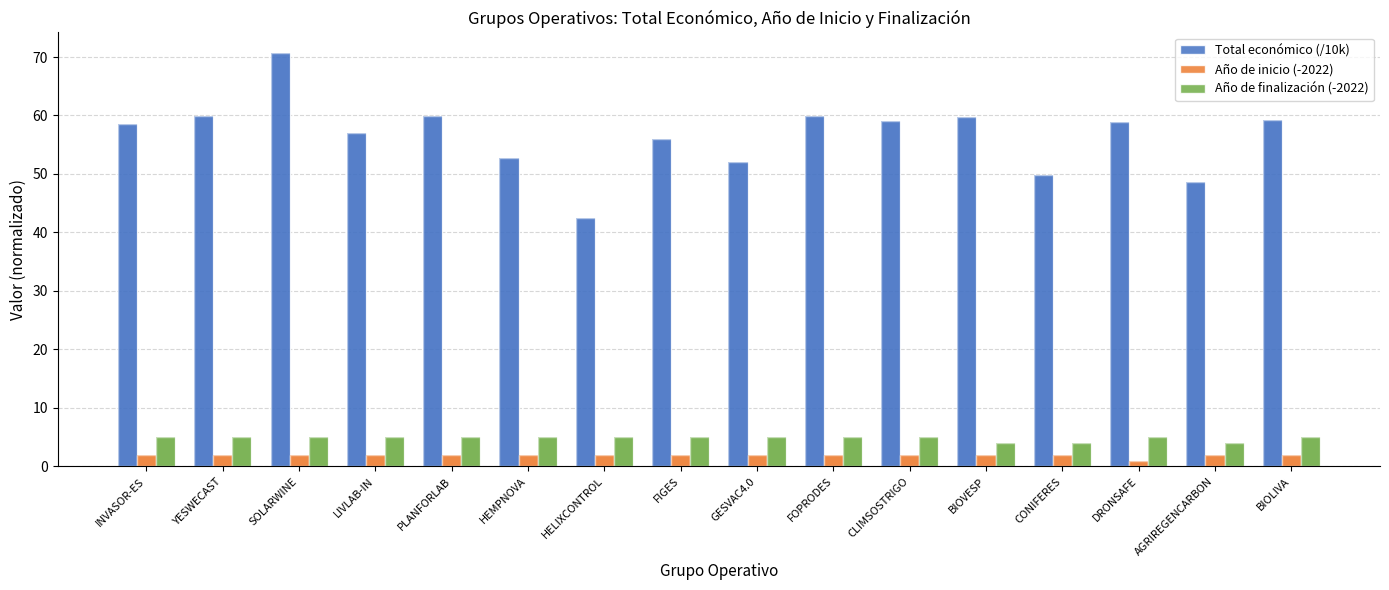

Rank the categories by Año de inicio (-2022) value from lowest to highest.

DRONSAFE, INVASOR-ES, YESWECAST, SOLARWINE, LIVLAB-IN, PLANFORLAB, HEMPNOVA, HELIXCONTROL, FIGES, GESVAC4.0, FOPRODES, CLIMSOSTRIGO, BIOVESP, CONIFERES, AGRIREGENCARBON, BIOLIVA